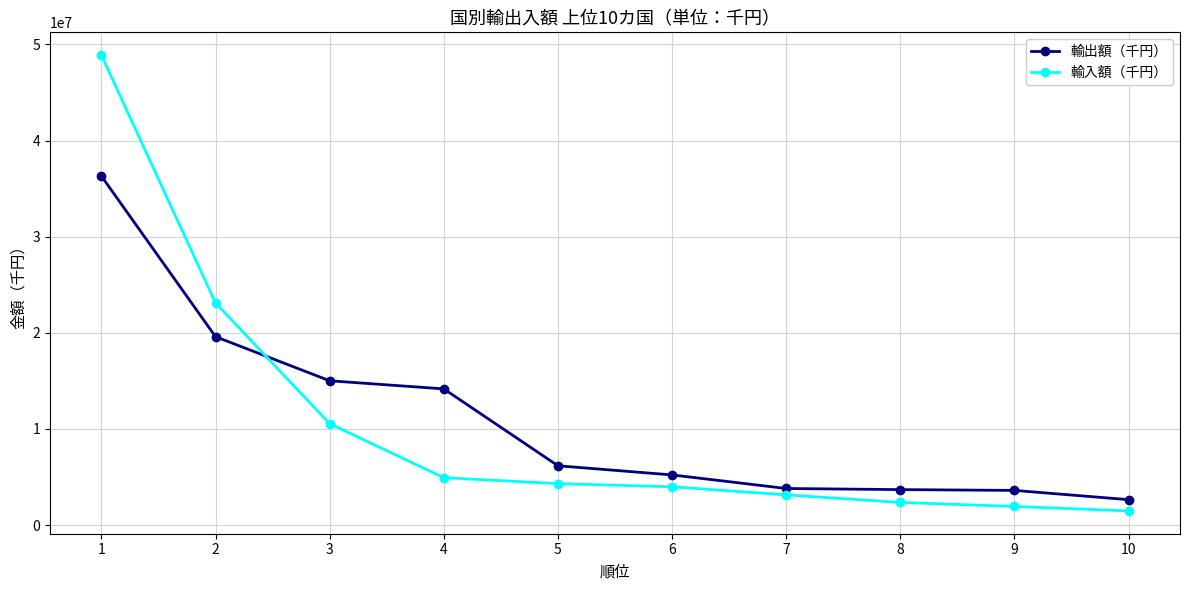

Which series changed the most between 1 and 6?

輸入額（千円）